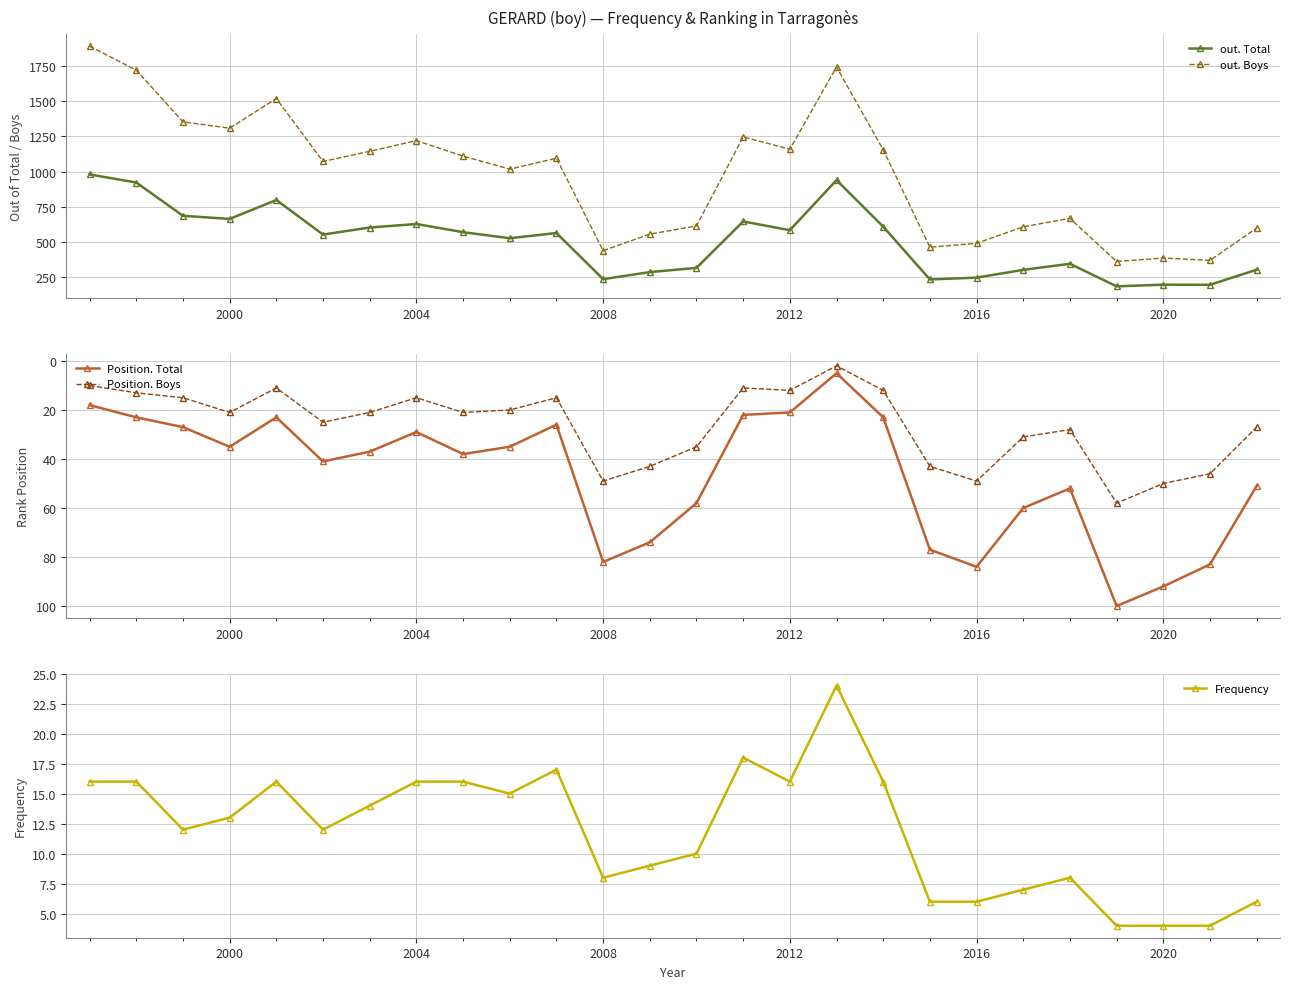

What is the maximum value for out. Boys?

1889